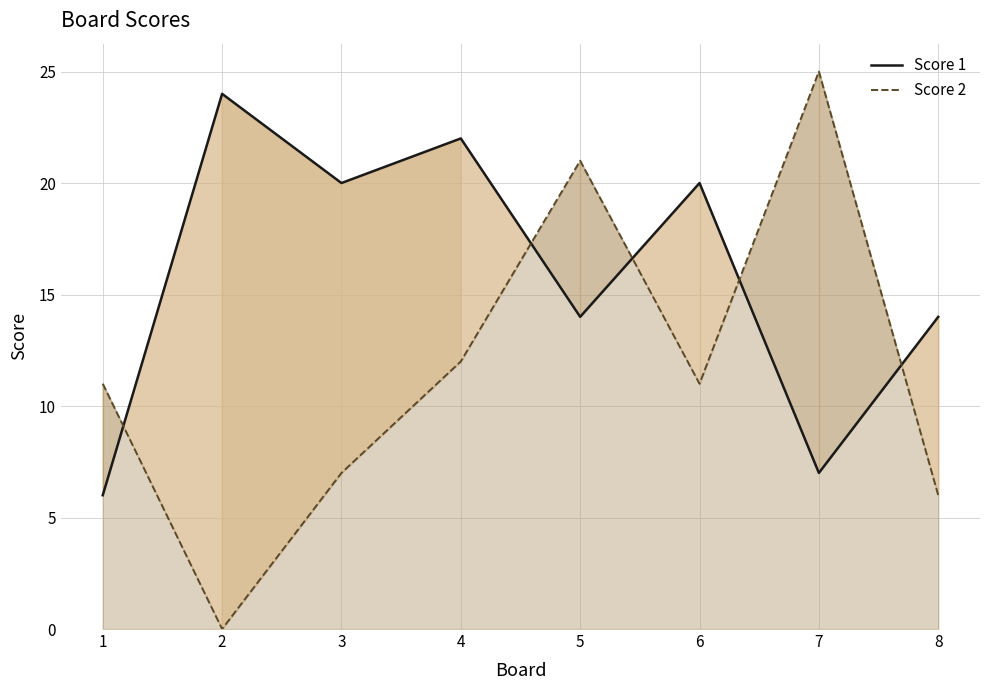

The value of Score 1 at 8 is 21. True or false?

False